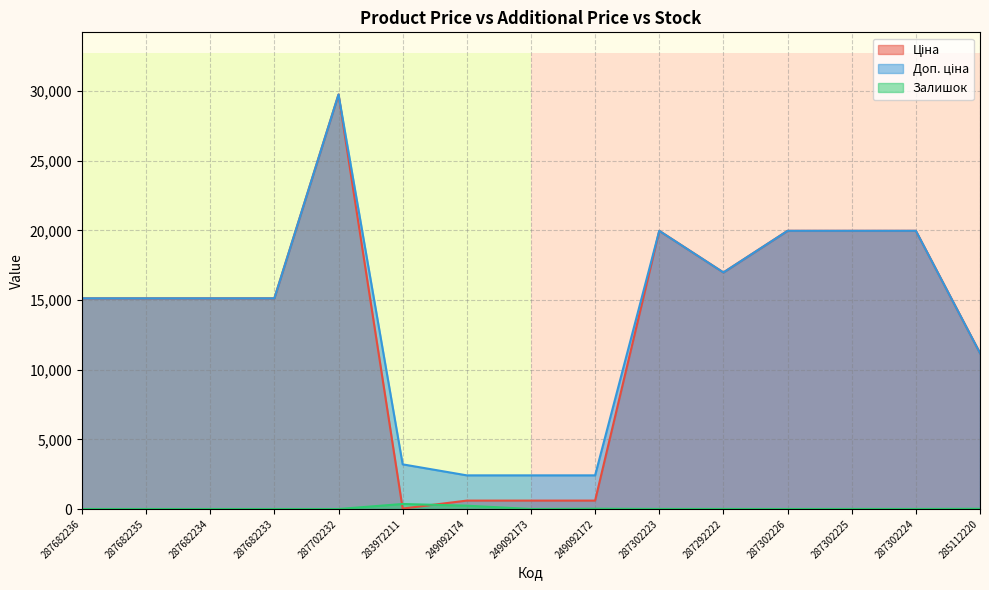

True or false: Залишок has a value of 5.0 at 287302225.

True